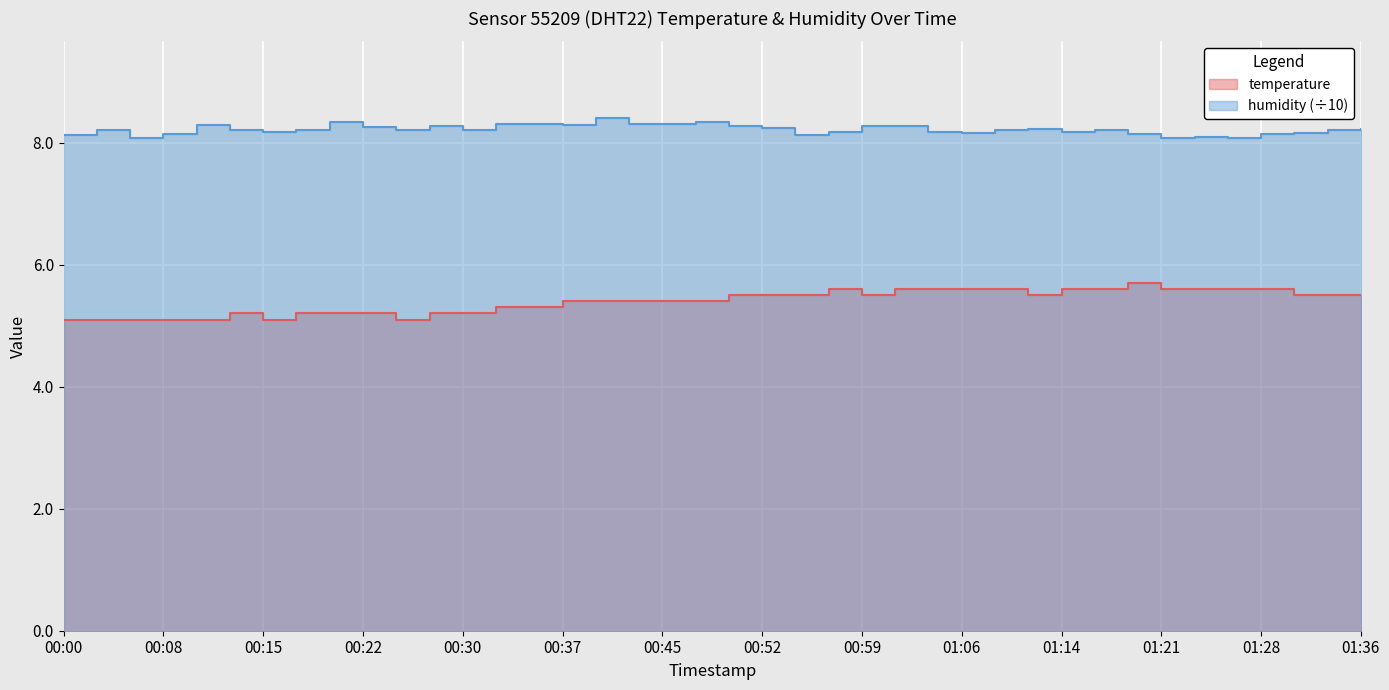

What is the difference between the maximum and minimum values in the temperature series?

0.6